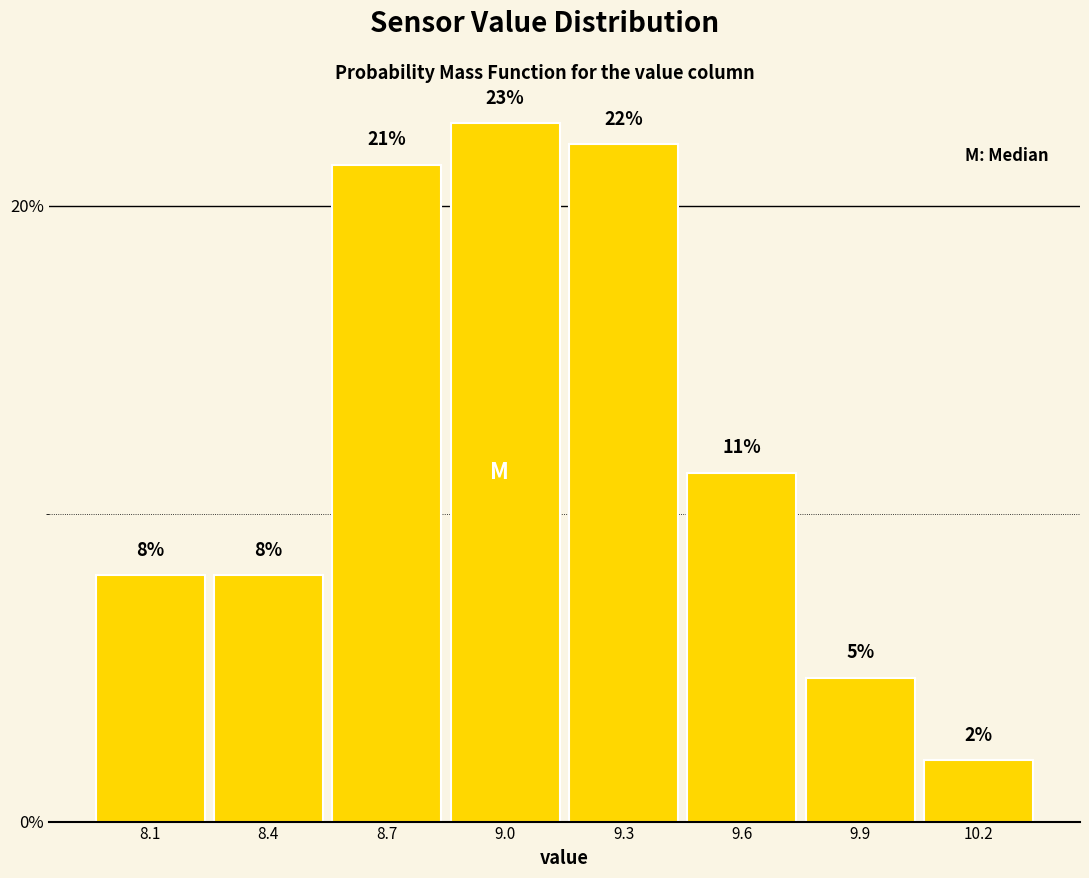

True or false: the data shows 17.9 at 9.6.

False